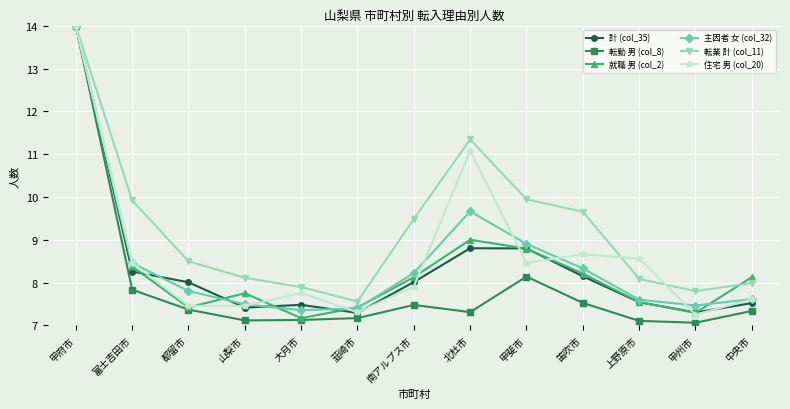

What is the maximum value for 転業 計 (col_11)?

14.0